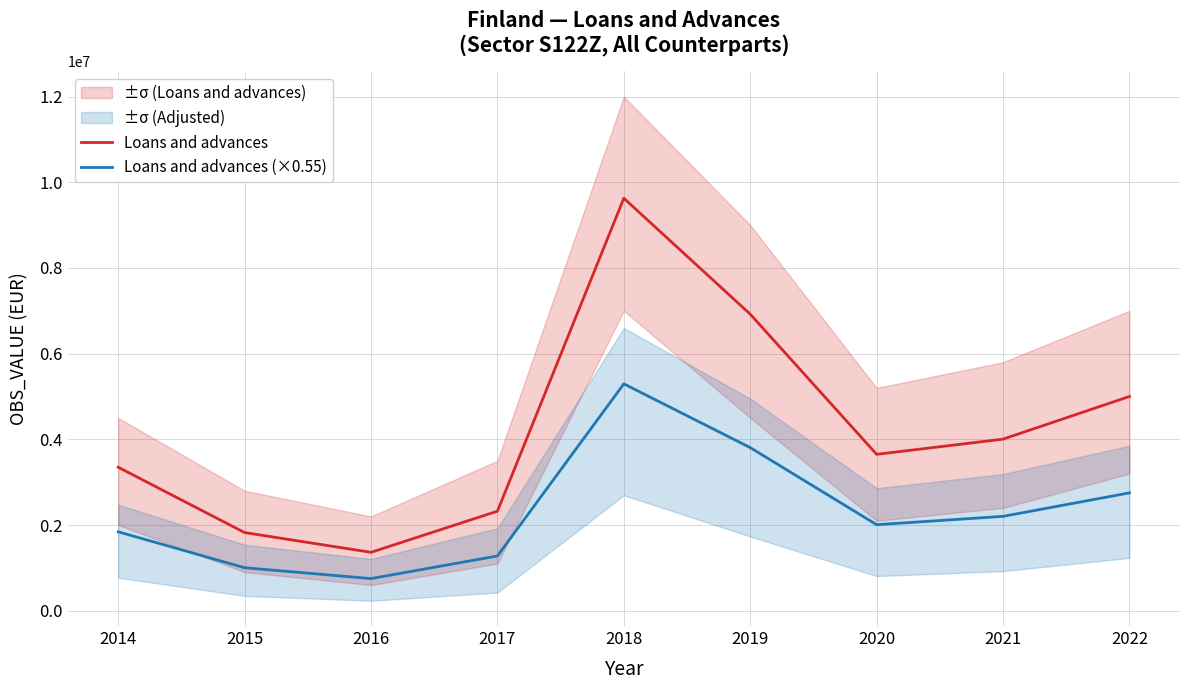

Which series changed the most between 2014 and 2016?

Loans and advances